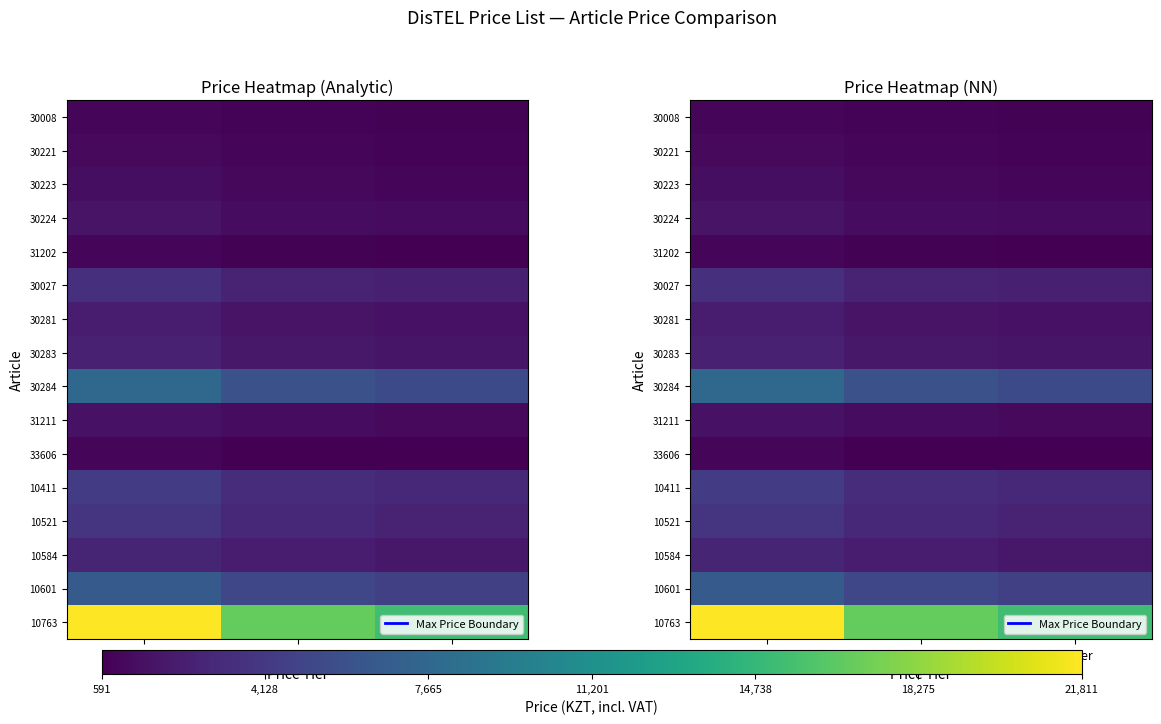

Which series changed the most between Partner and Dealer?

10763